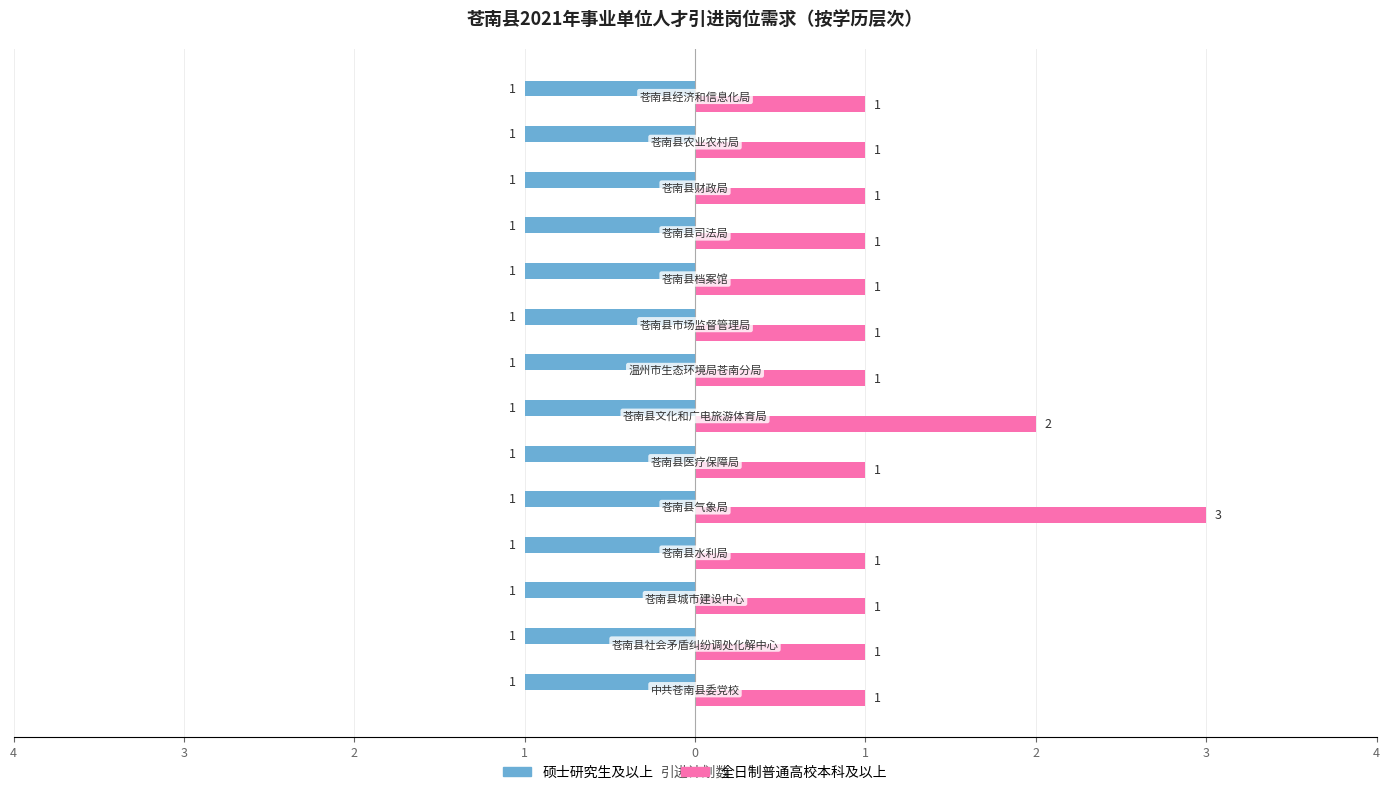

What are all the series names shown in the legend?

硕士研究生及以上, 全日制普通高校本科及以上